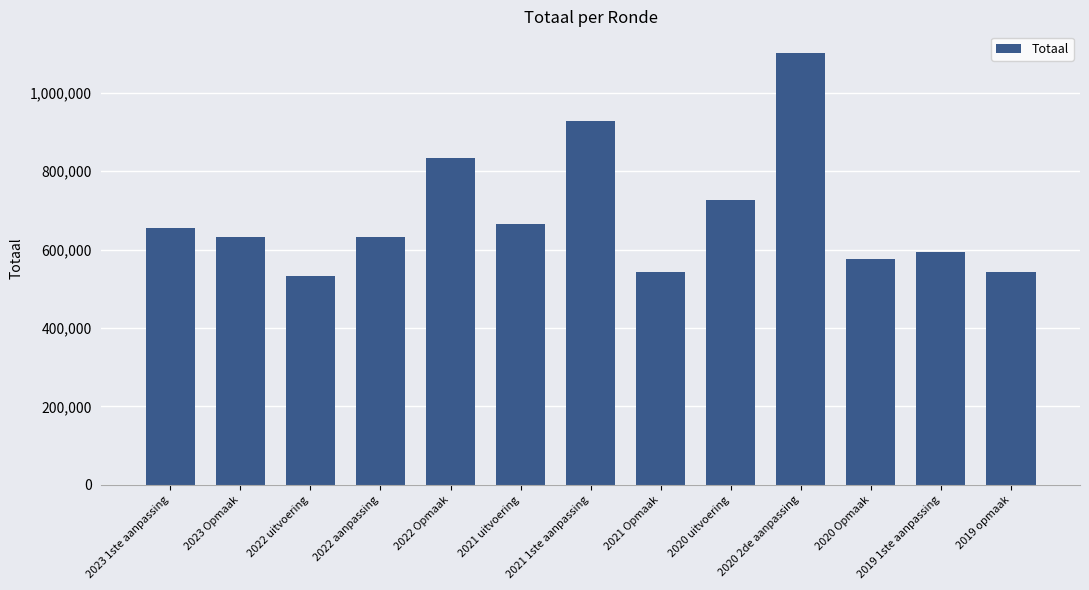

Is it true that the value at 2022 Opmaak is 833127?

True